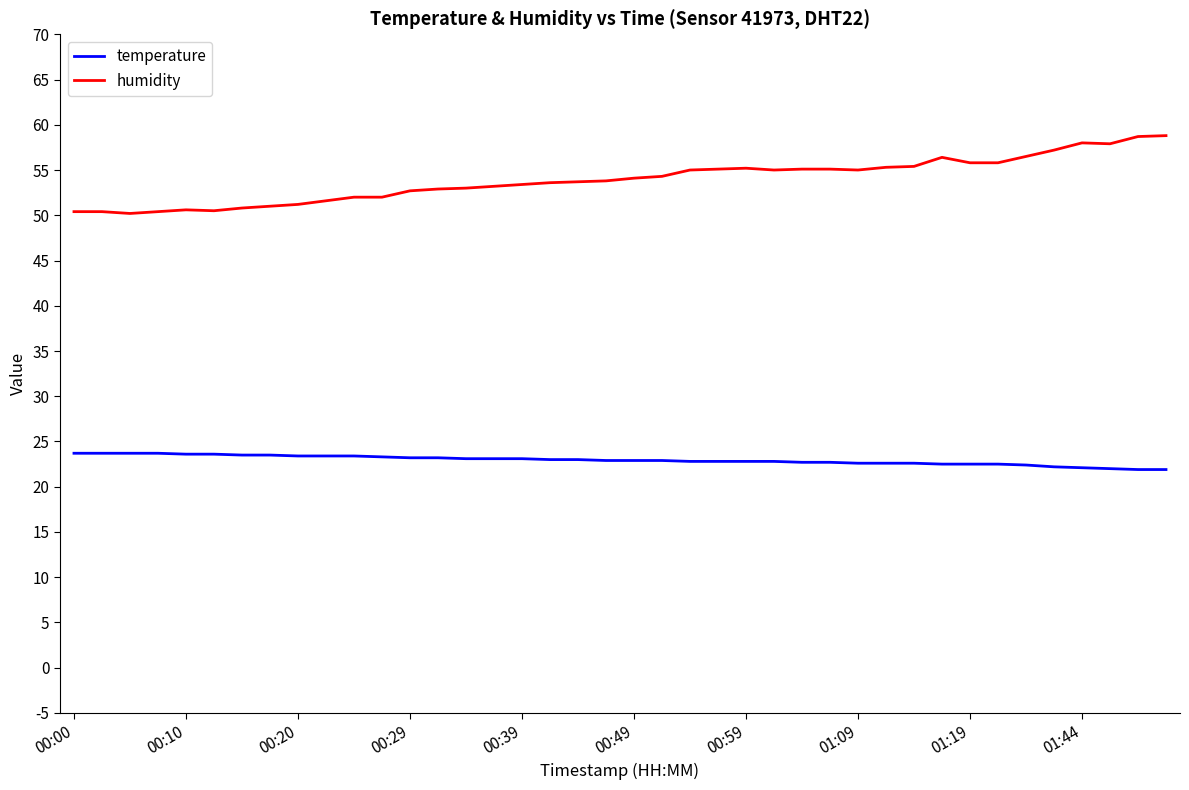

True or false: temperature and humidity intersect in this chart.

False